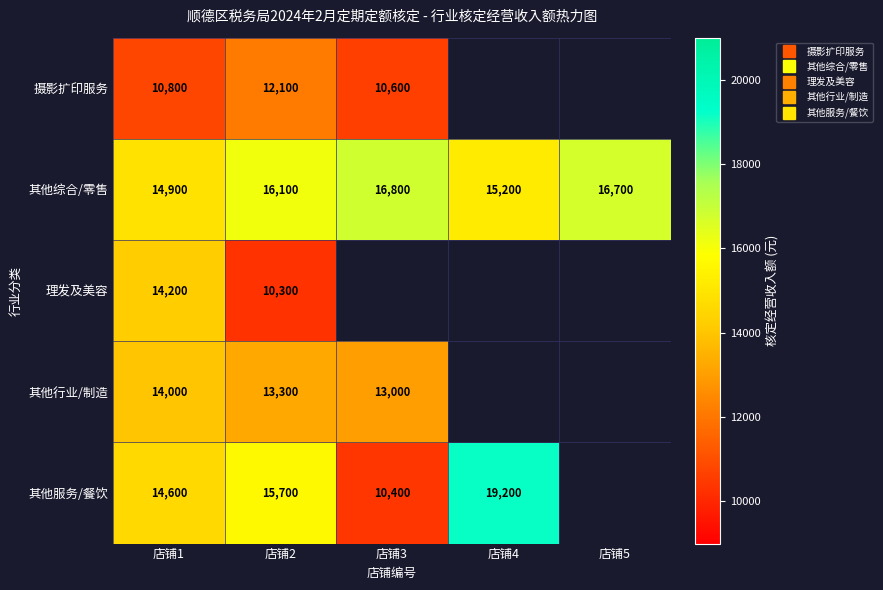

Rank the series by their maximum value, from lowest to highest.

摄影扩印服务, 其他行业/制造, 理发及美容, 其他综合/零售, 其他服务/餐饮